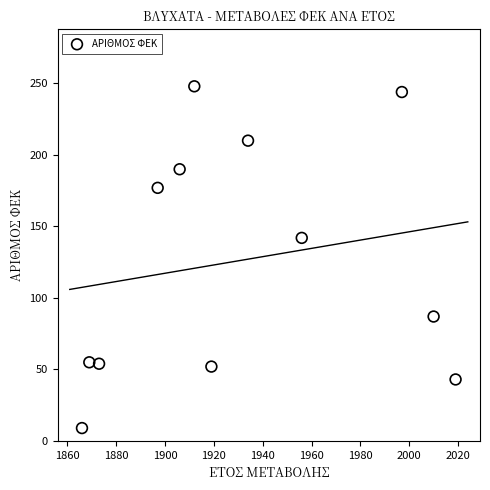

What Y value in the scatter plot is closest to 128?

142